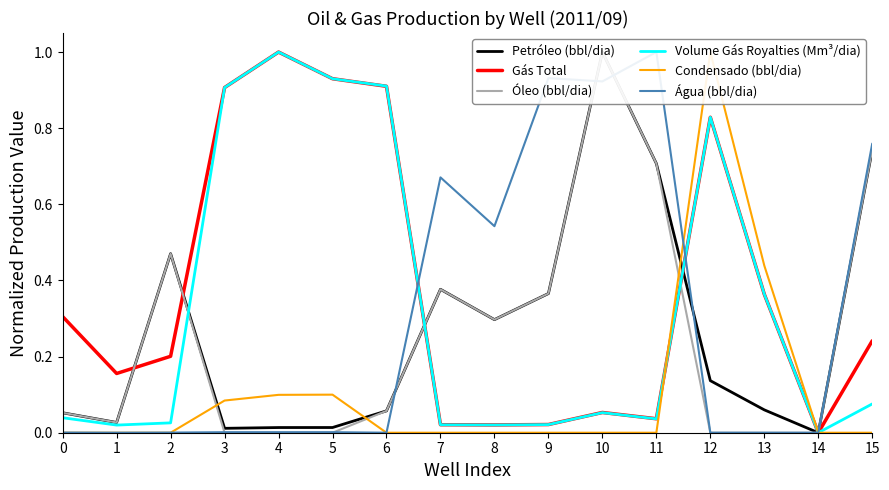

What is the difference between the maximum and minimum values in the Água (bbl/dia) series?

1.0